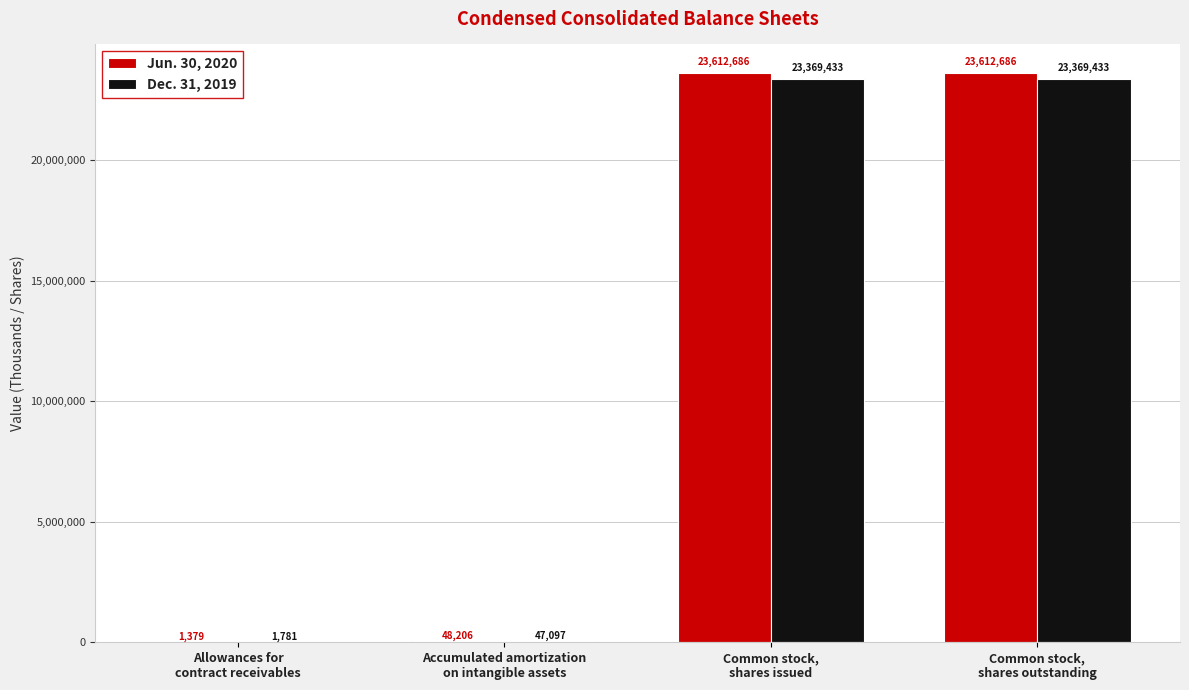

What is the sum of all Dec. 31, 2019 values?

46787744